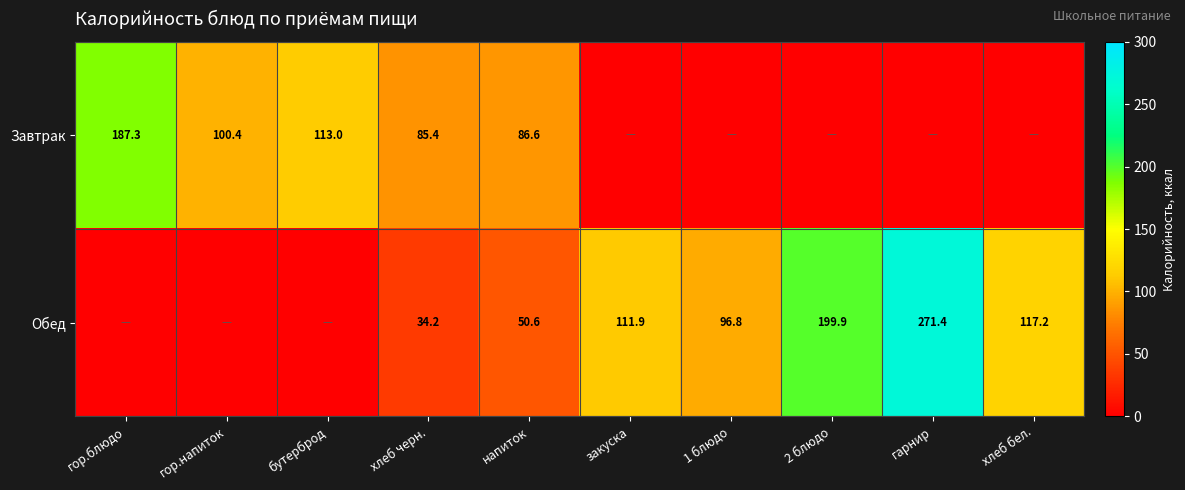

The Обед series shows 96.8 at 1 блюдо. True or false?

True